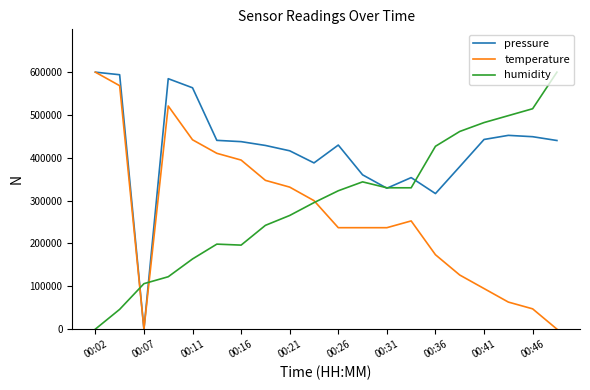

What is the highest value of the pressure series?

600000.0